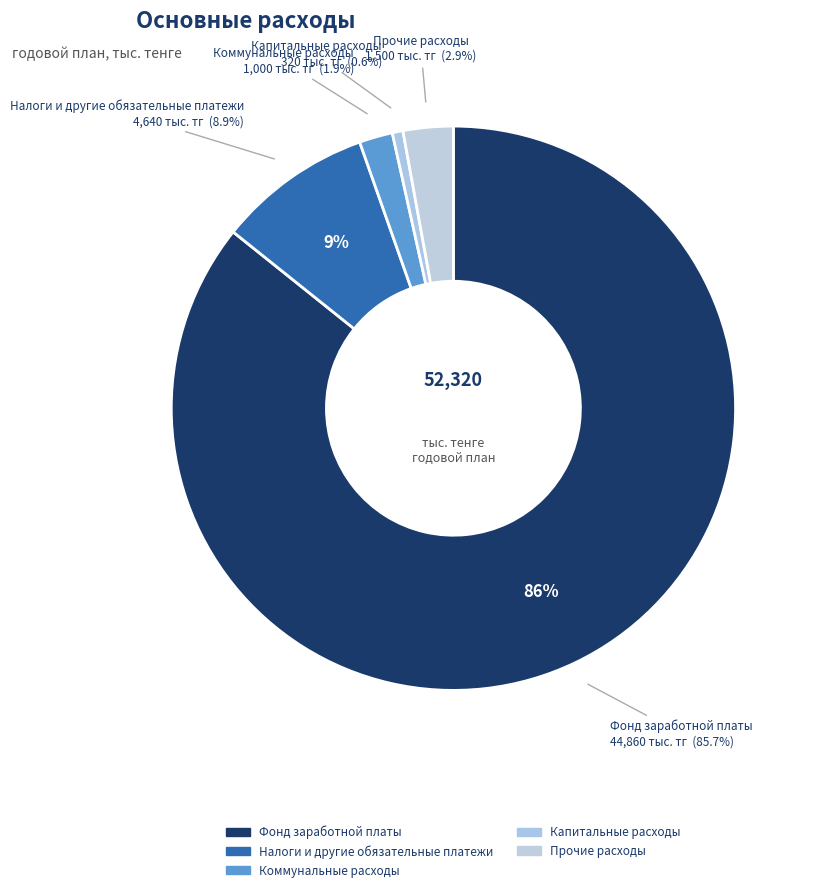

What is the ratio of the value at Фонд заработной платы to the value at Прочие расходы?

29.9